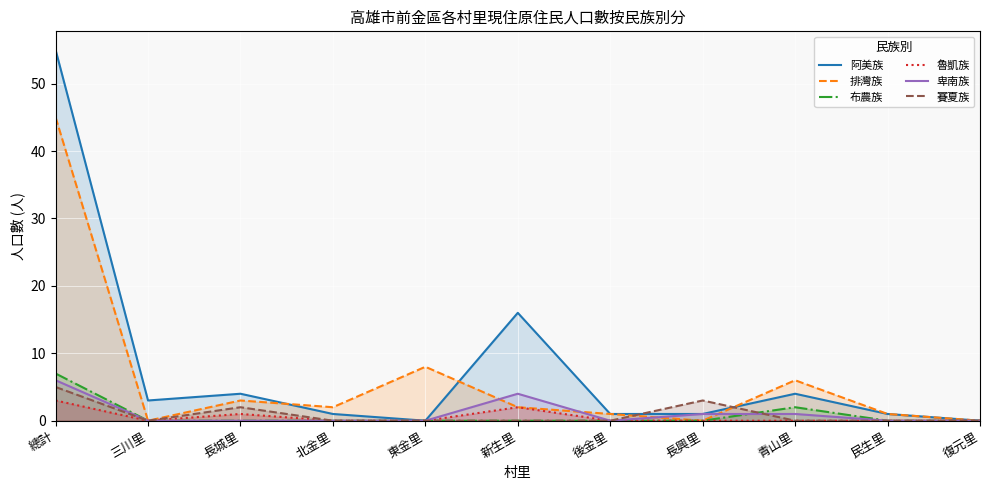

True or false: 布農族 has more than 1 points higher than both neighbors.

False